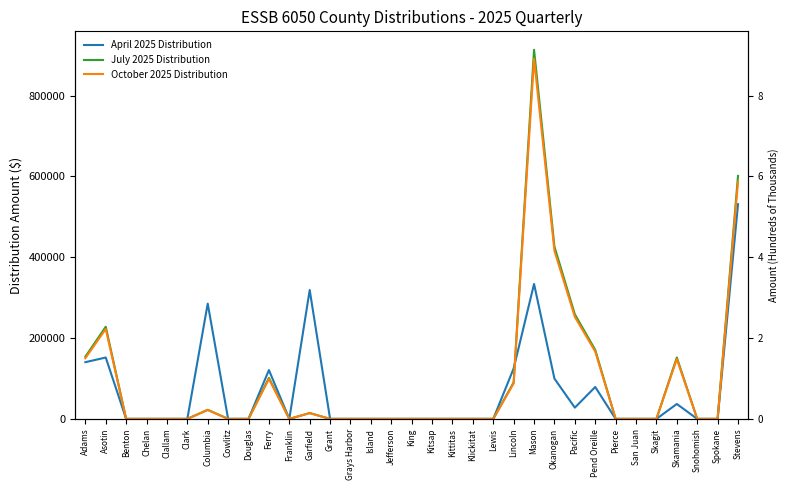

How many values in July 2025 Distribution are above zero?

12